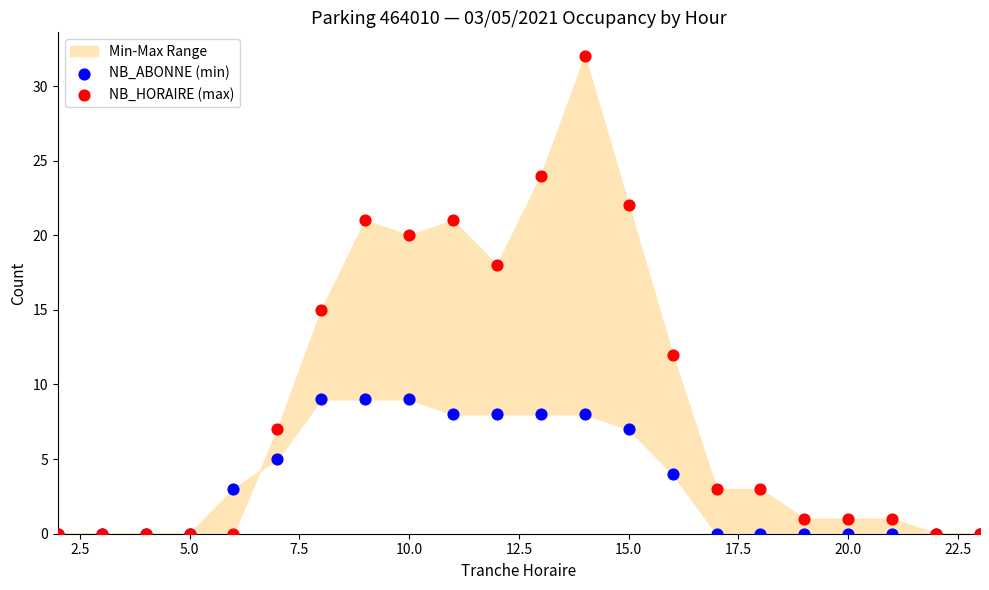

Across all series, what Y value is closest to 16?

15